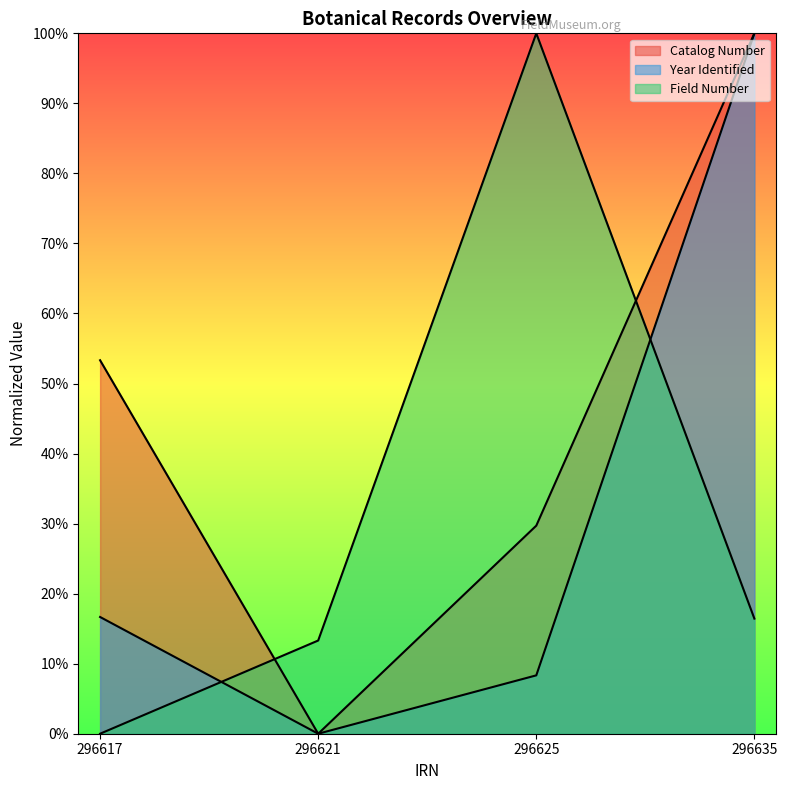

Which series changed the most between 296617 and 296635?

Year Identified